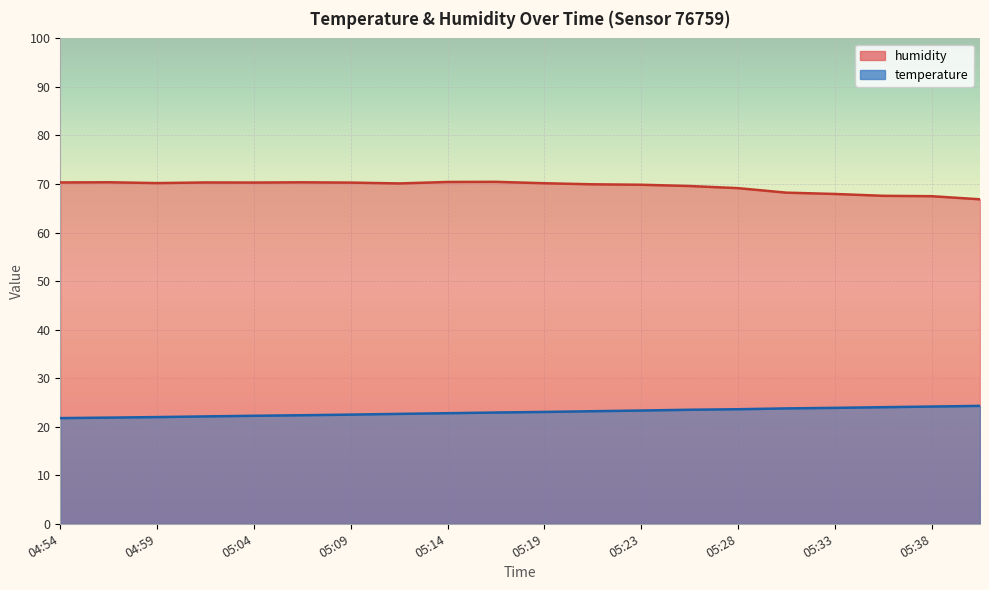

What is the spread (max minus min) of values at 05:11?

47.5